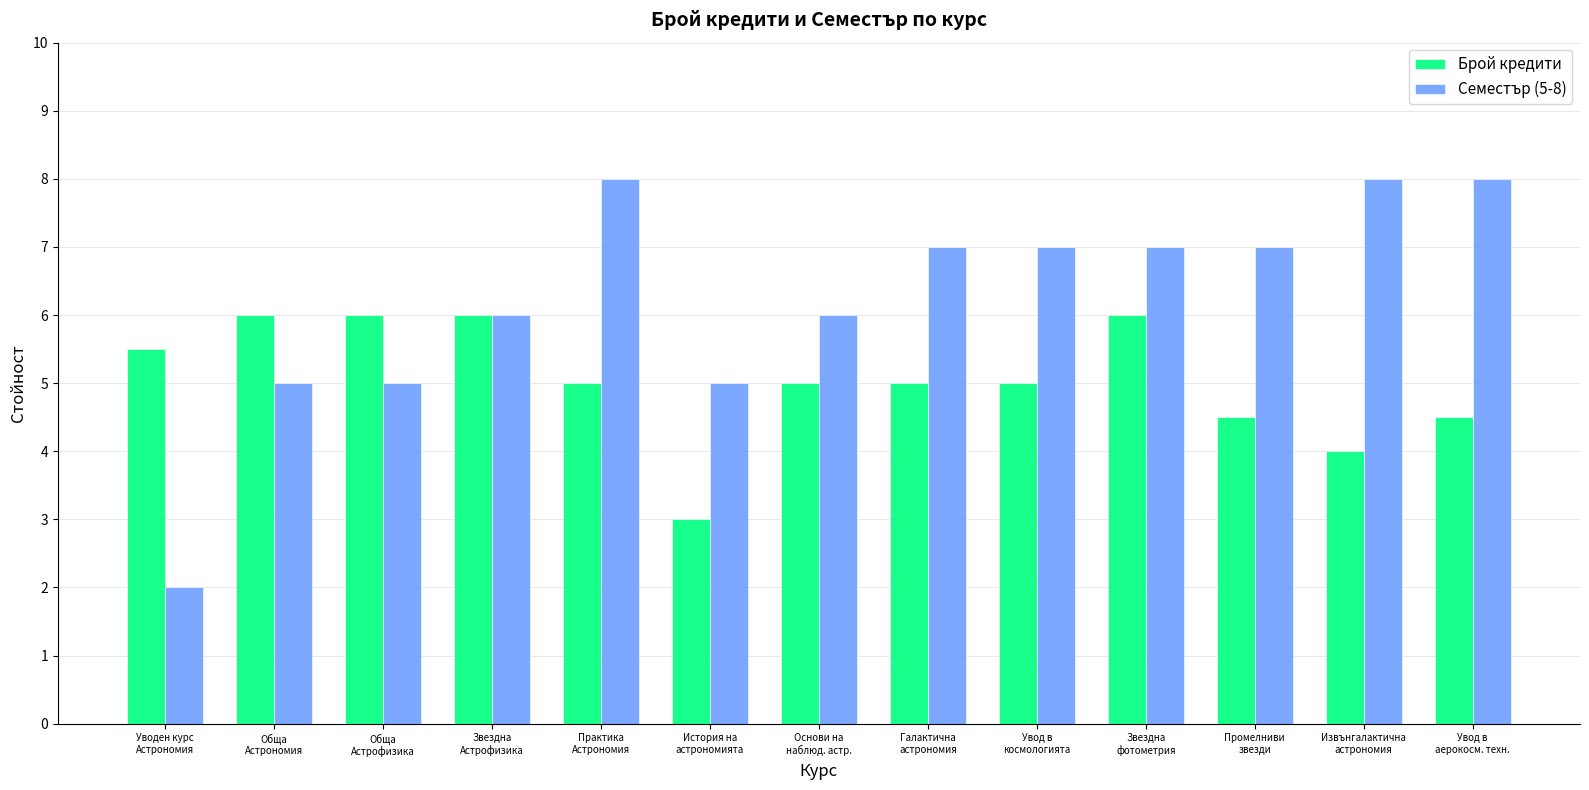

Count the number of data series in this chart.

2